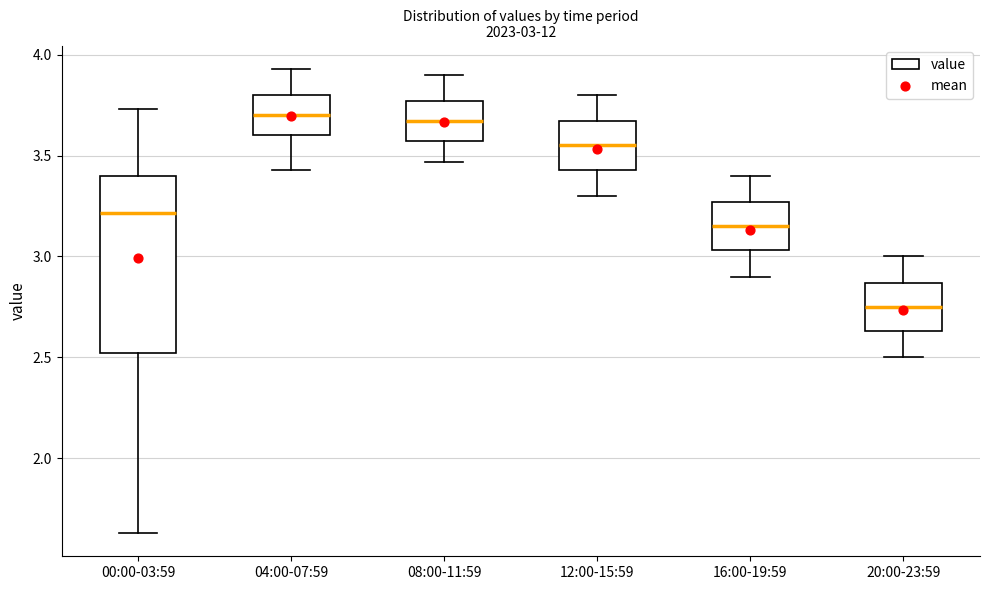

Which box is the tallest, from its lower edge to its upper edge?

00:00-03:59